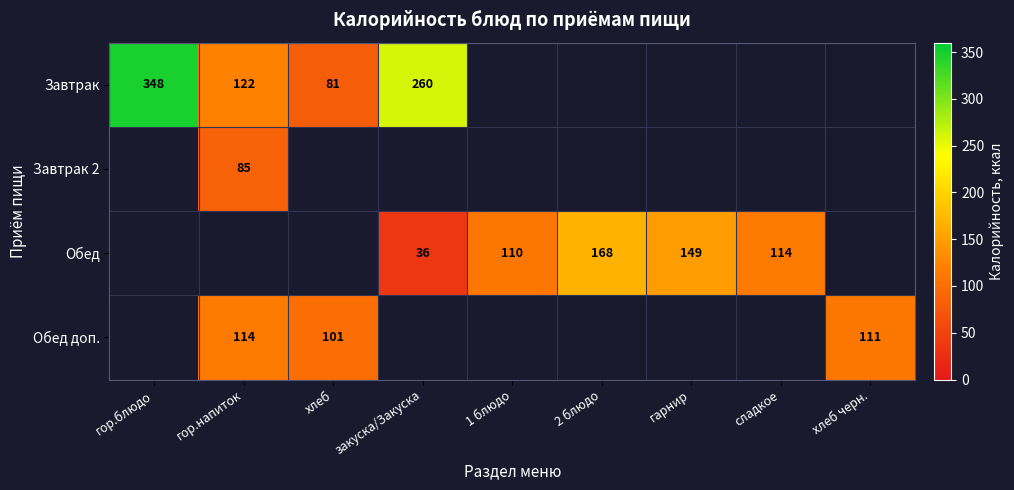

True or false: Завтрак has a value of 348 at гор.блюдо.

True